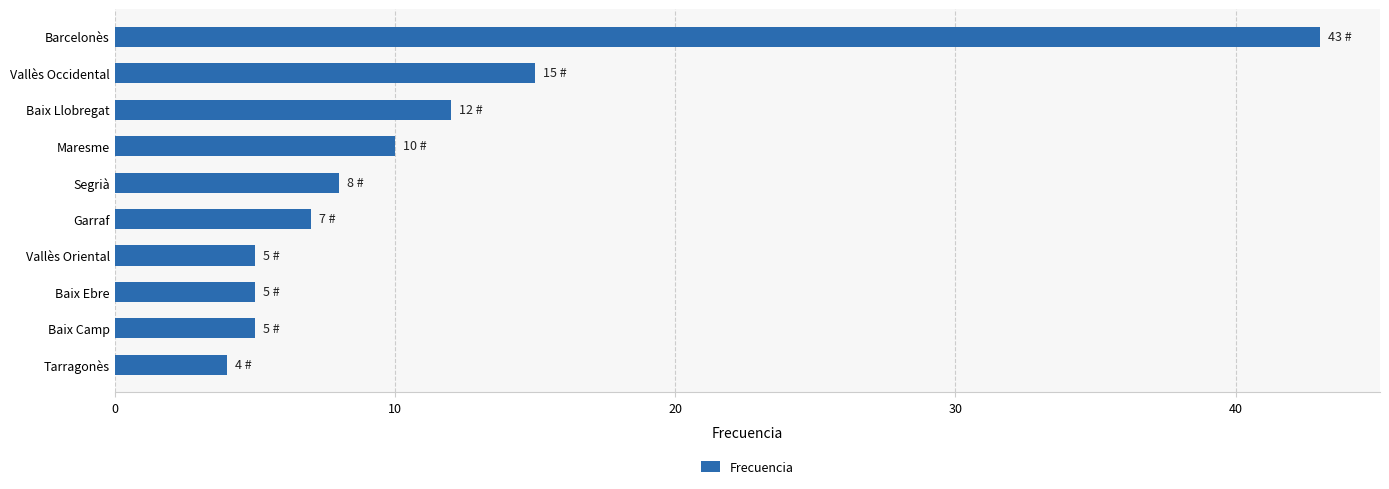

The chart shows a value of 15 at Vallès Occidental. True or false?

True